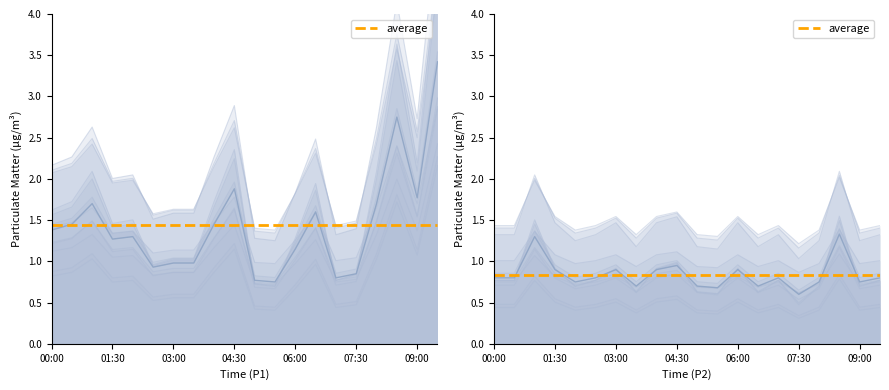

The P2 series shows 1.1 at 01:00. True or false?

True